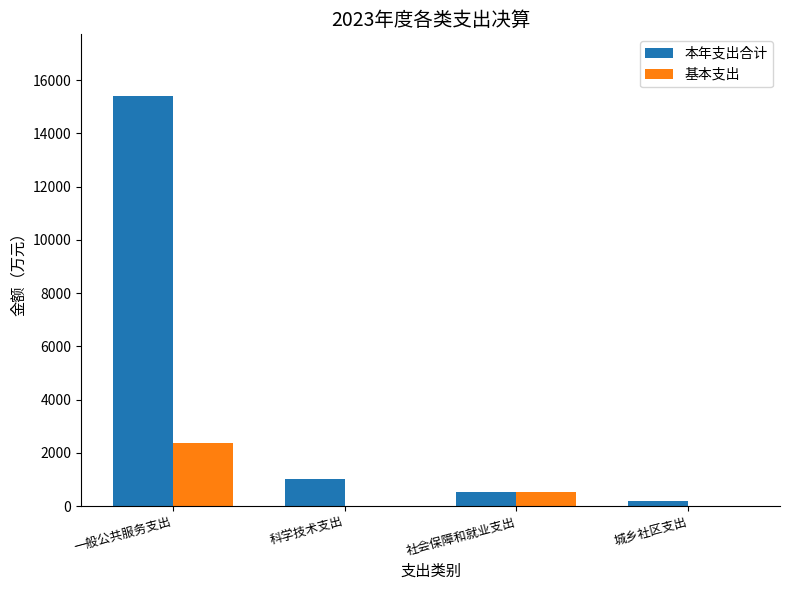

Reading left to right, what are all the values shown in this chart?

本年支出合计: 一般公共服务支出=15408.5	科学技术支出=1000.0	社会保障和就业支出=532.5	城乡社区支出=192.5
基本支出: 一般公共服务支出=2364.0	科学技术支出=0.0	社会保障和就业支出=532.5	城乡社区支出=0.0